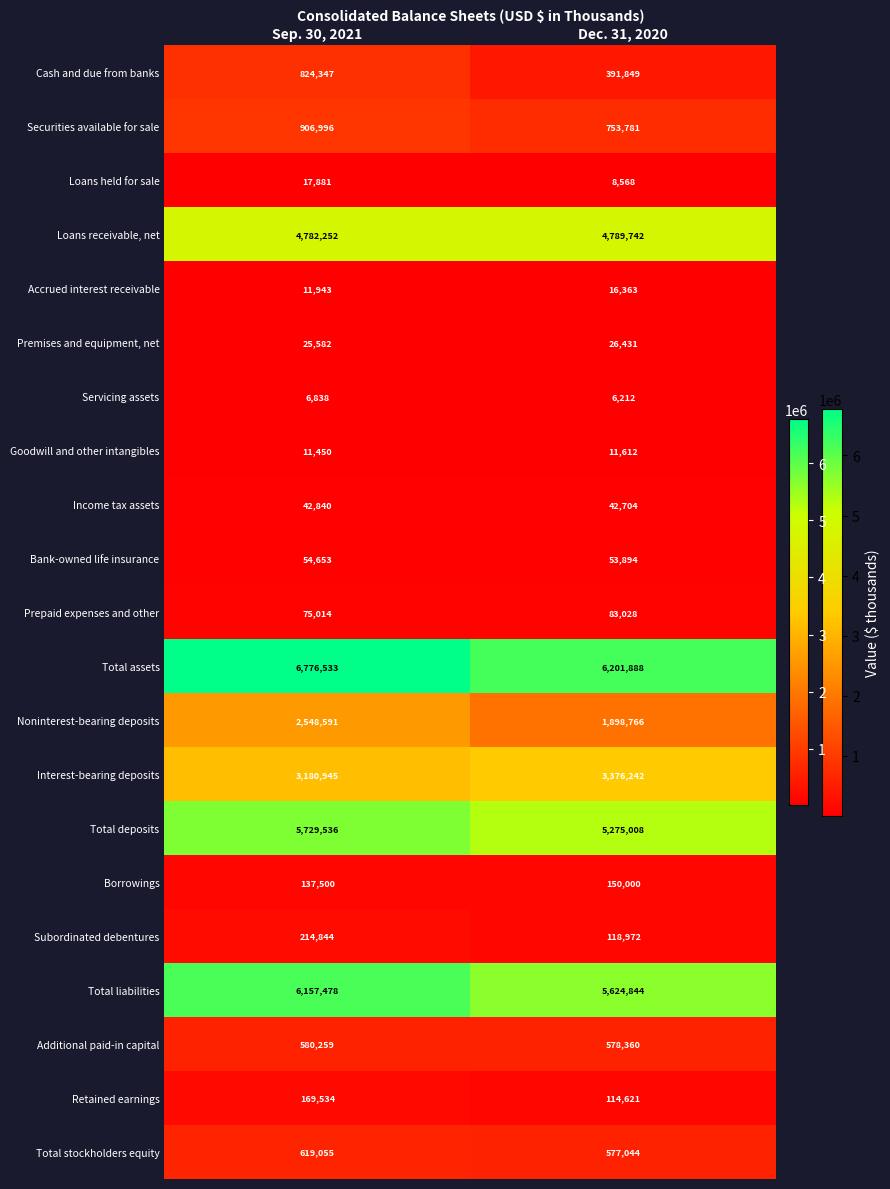

What is the smallest value displayed?

6212